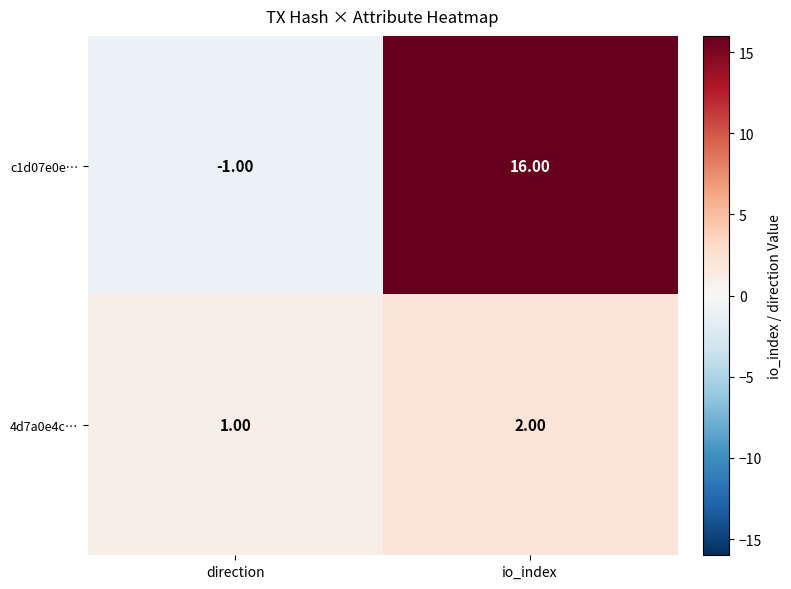

At which label is 4d7a0e4c… closest to 1?

direction